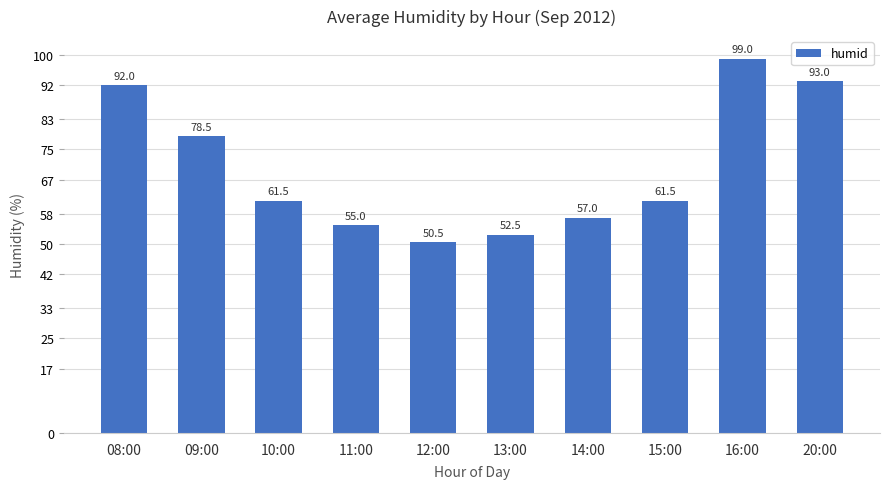

Reading left to right, what are all the values shown in this chart?

92.0	78.5	61.5	55.0	50.5	52.5	57.0	61.5	99.0	93.0